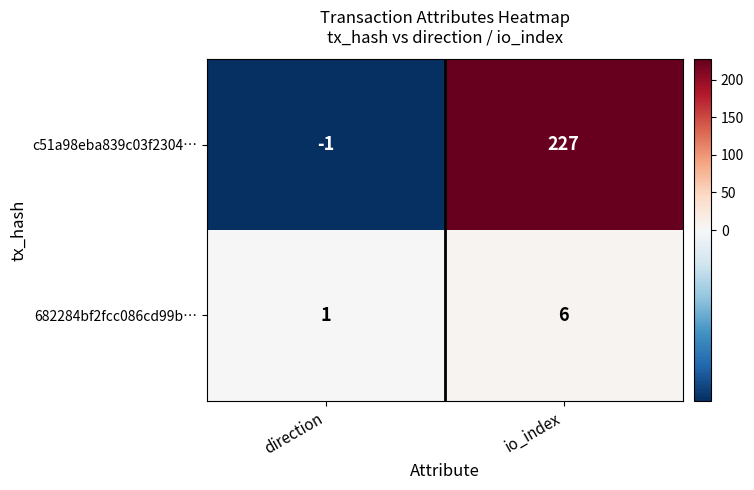

Reading right to left, what are all the values shown in this chart?

c51a98eba839c03f2304…: 227	-1
682284bf2fcc086cd99b…: 6	1